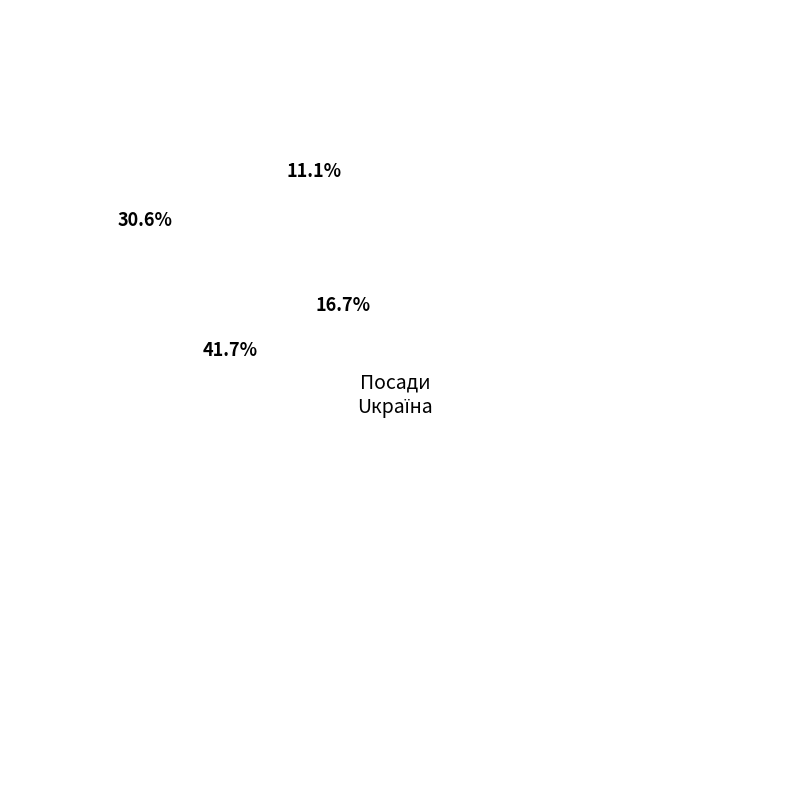

The Головний лікар slice represents 14% of the pie. True or false?

False